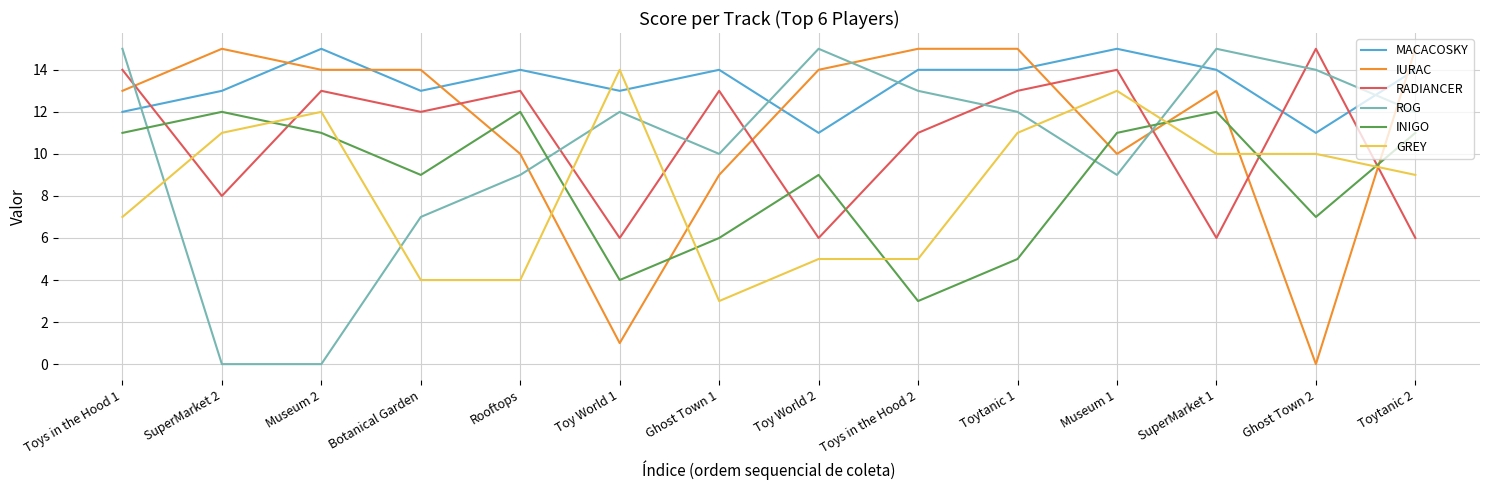

At Rooftops, list the series in order from smallest to largest.

GREY, ROG, IURAC, INIGO, RADIANCER, MACACOSKY